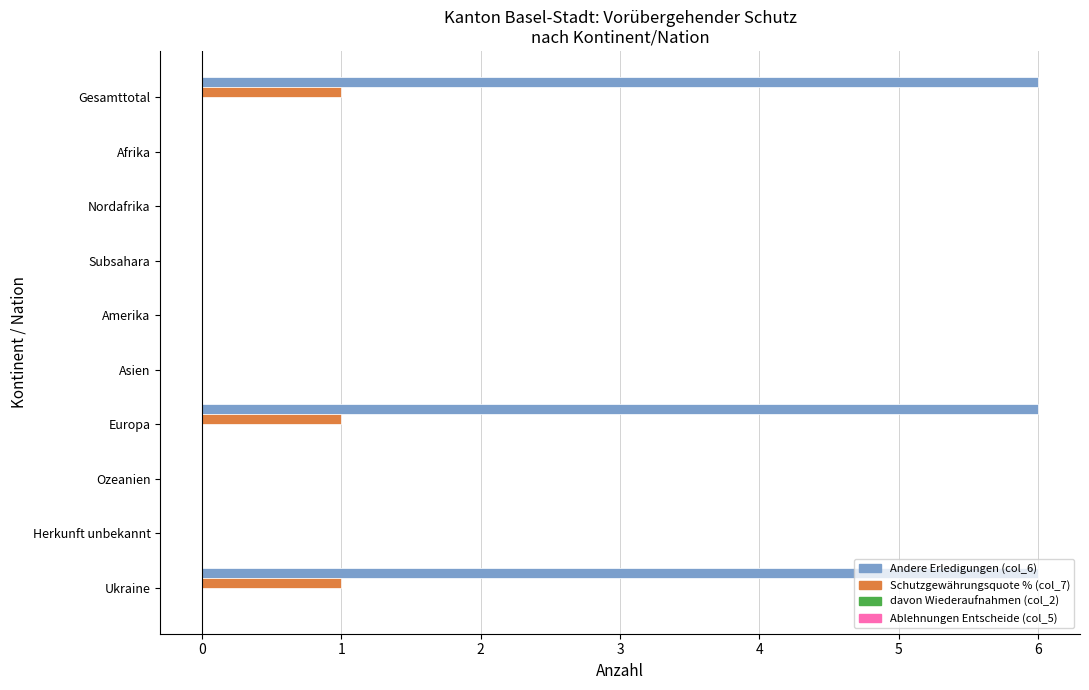

What is the greatest value displayed?

6